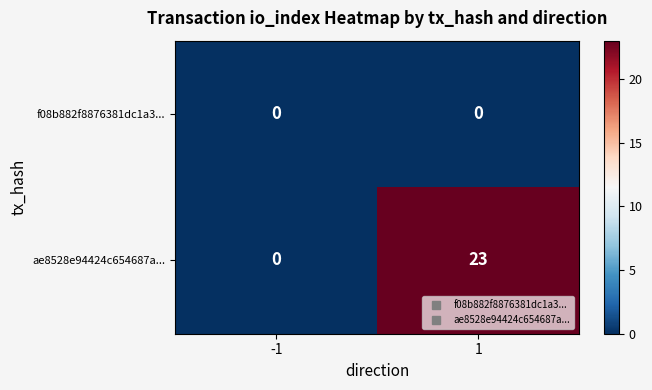

Which series has the largest range (max minus min)?

ae8528e94424c654687a...